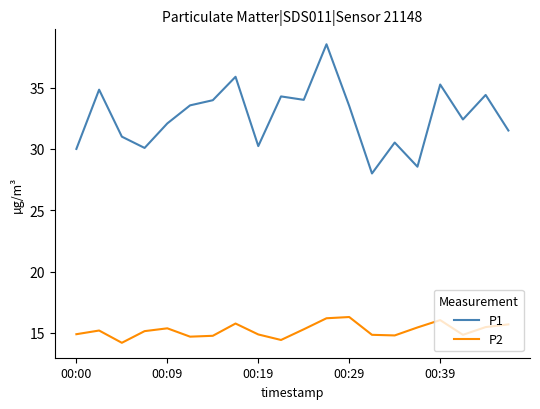

Rank the series by their average value, from highest to lowest.

P1, P2